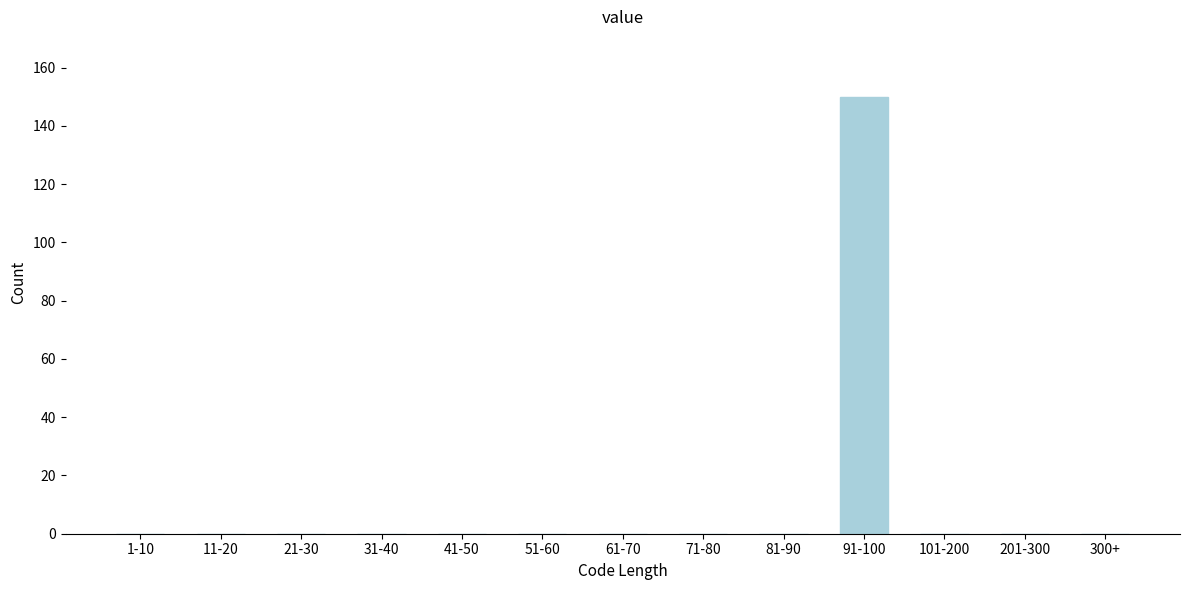

Reading right to left, what are all the values shown in this chart?

300+=0	201-300=0	101-200=0	91-100=150	81-90=0	71-80=0	61-70=0	51-60=0	41-50=0	31-40=0	21-30=0	11-20=0	1-10=0